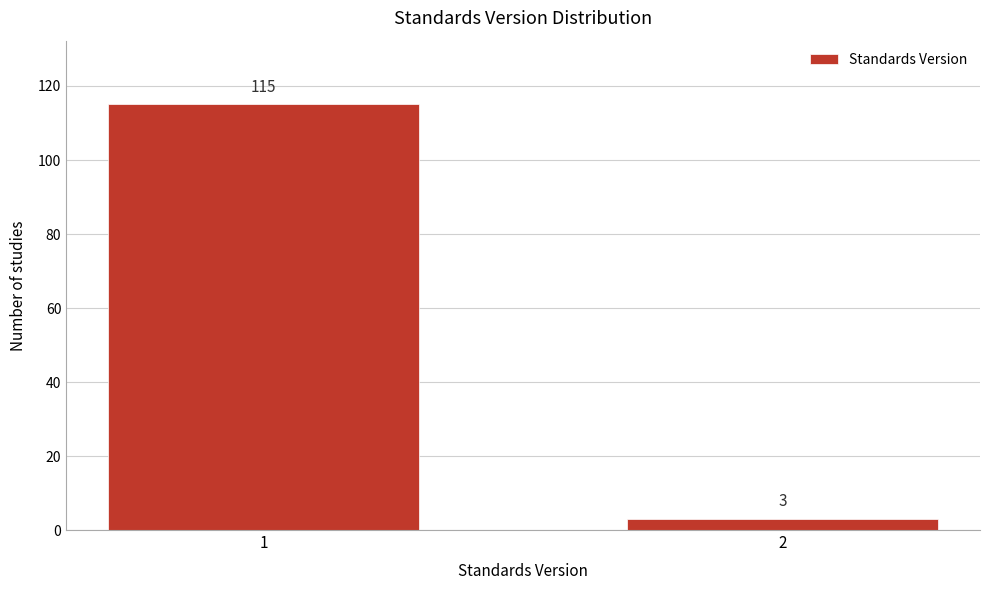

Reading left to right, extract all data points from this chart.

1=115	2=3